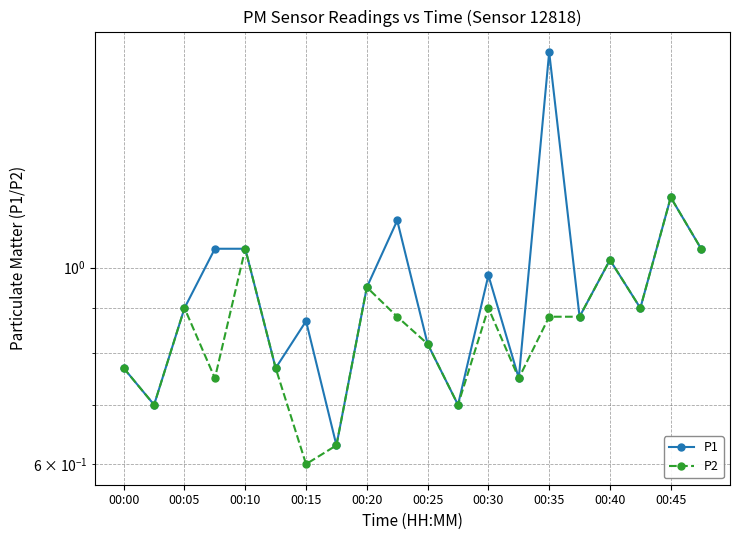

At which category is the sum across all series the highest?

00:35